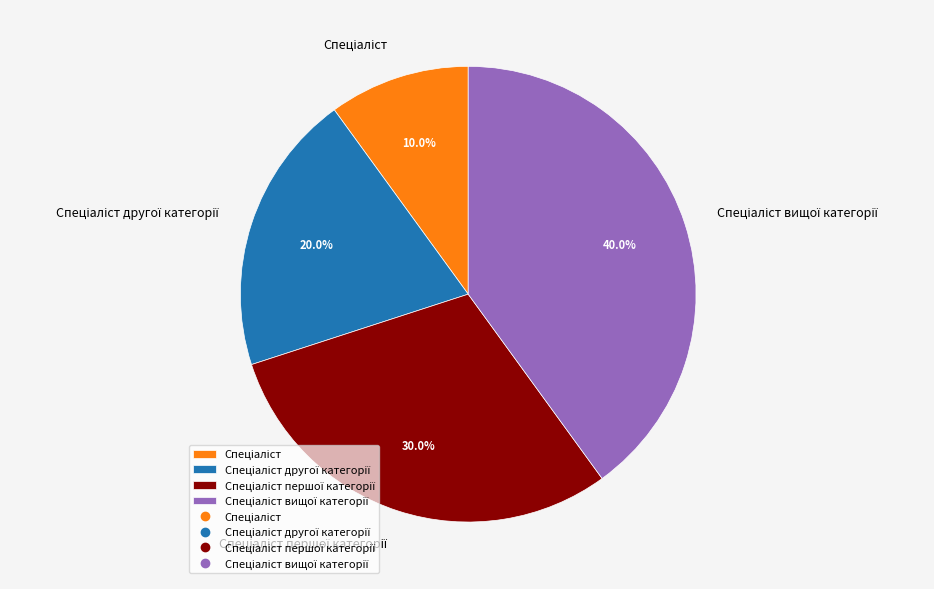

Is there a majority slice in this chart?

No